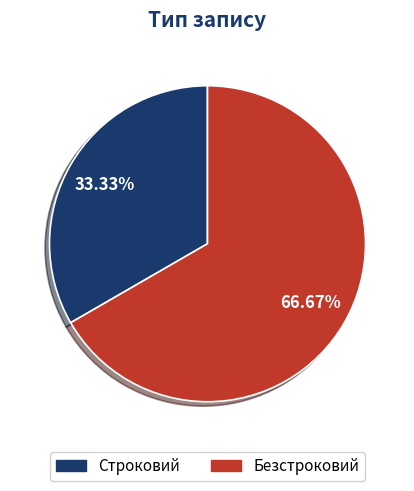

Count the number of slices in the pie.

2